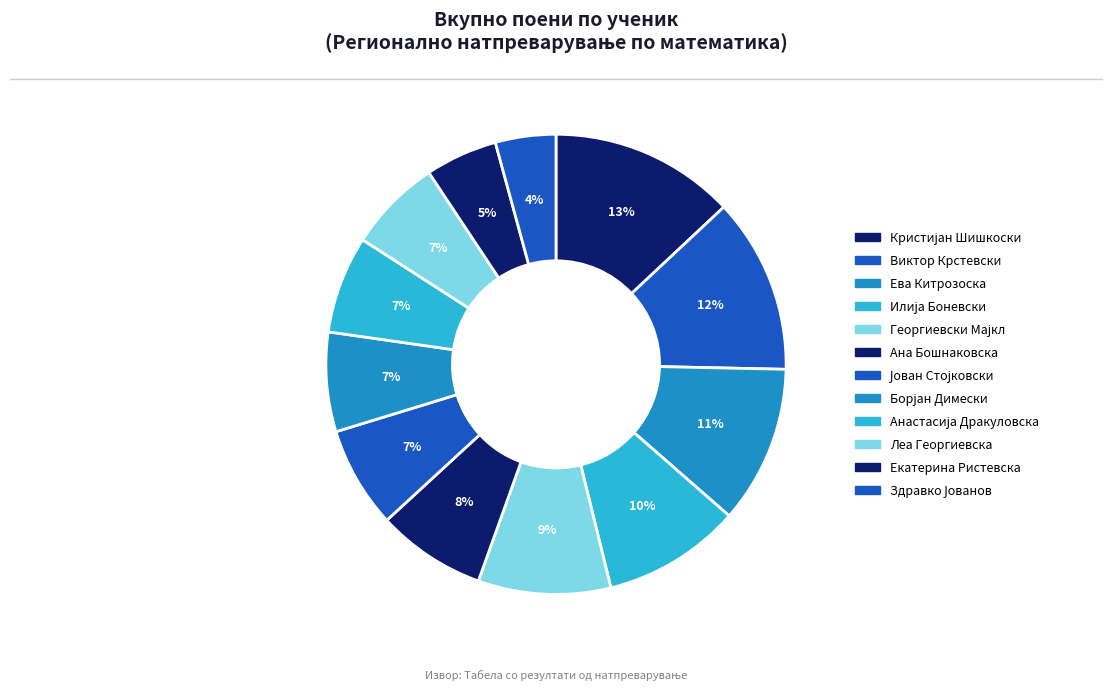

Rank the categories by value from lowest to highest.

Здравко Јованов, Екатерина Ристевска, Леа Георгиевска, Анастасија Дракуловска, Борјан Димески, Јован Стојковски, Ана Бошнаковска, Георгиевски Мајкл, Илија Боневски, Ева Китрозоска, Виктор Крстевски, Кристијан Шишкоски